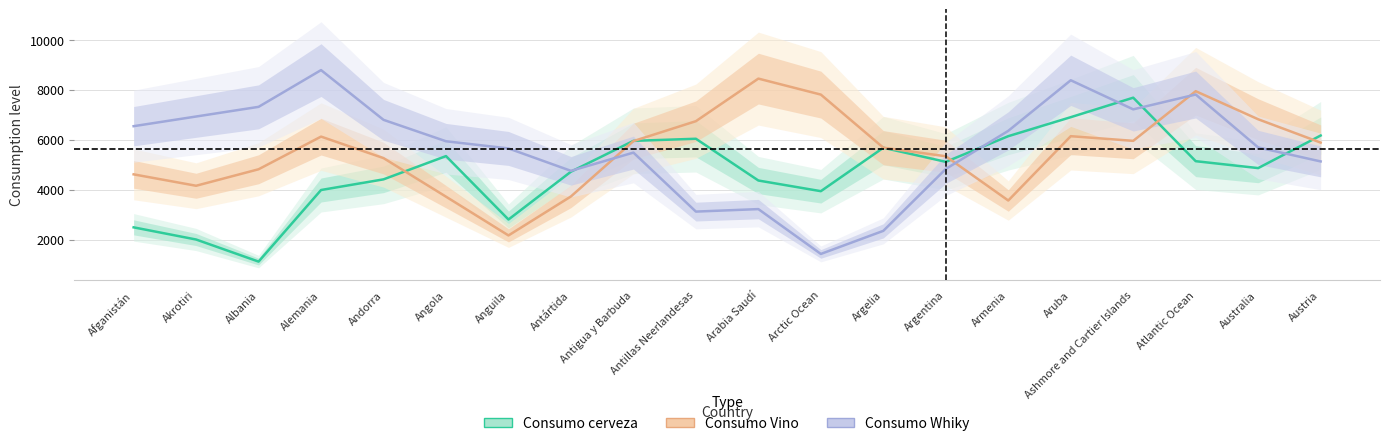

What is the minimum value for Consumo Whiky?

1440.0